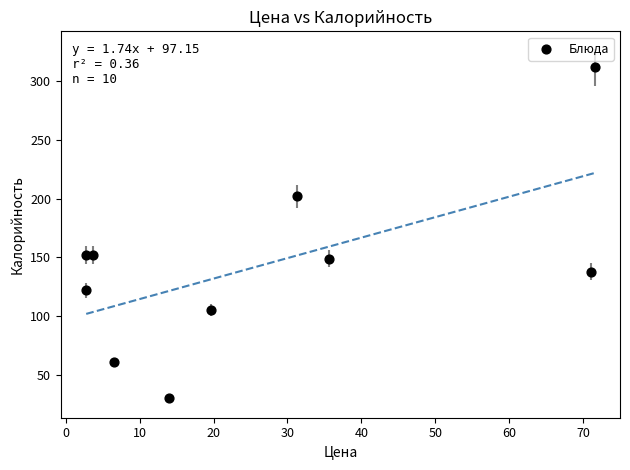

What is the range of Y values (max minus min)?

282